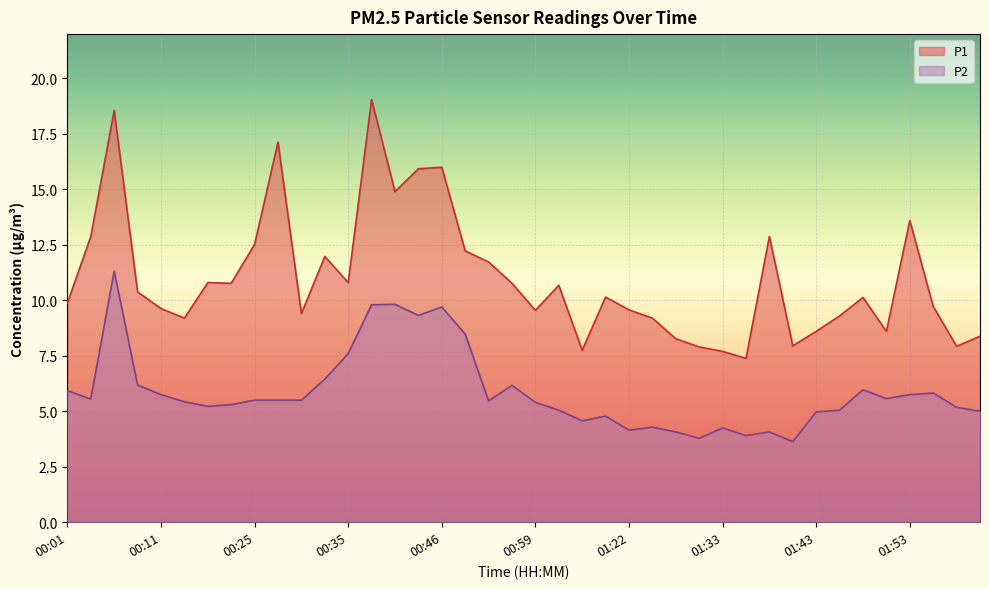

What is the sum of all P1 values?

439.8